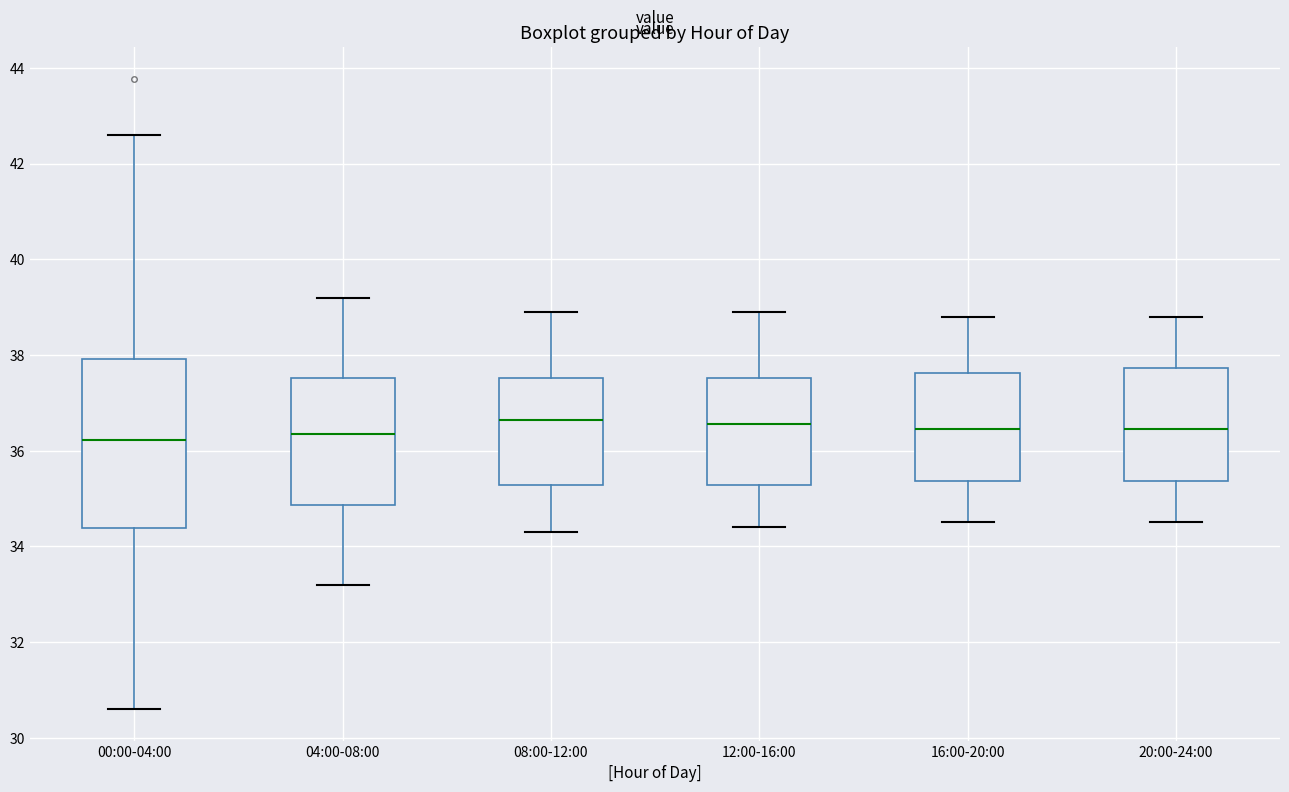

Reading left to right, transcribe this box plot: for each box, give where its median line is, the range the box spans, and where its two whiskers end, as read against the y-axis. The values are not printed on the chart, so give them approximately, as read against the axis.

00:00-04:00: median 36.2, box 34.4 to 38.0, whiskers 30.6 to 42.6
04:00-08:00: median 36.4, box 34.8 to 37.6, whiskers 33.2 to 39.2
08:00-12:00: median 36.6, box 35.2 to 37.6, whiskers 34.4 to 39.0
12:00-16:00: median 36.6, box 35.2 to 37.6, whiskers 34.4 to 39.0
16:00-20:00: median 36.4, box 35.4 to 37.6, whiskers 34.6 to 38.8
20:00-24:00: median 36.4, box 35.4 to 37.8, whiskers 34.6 to 38.8